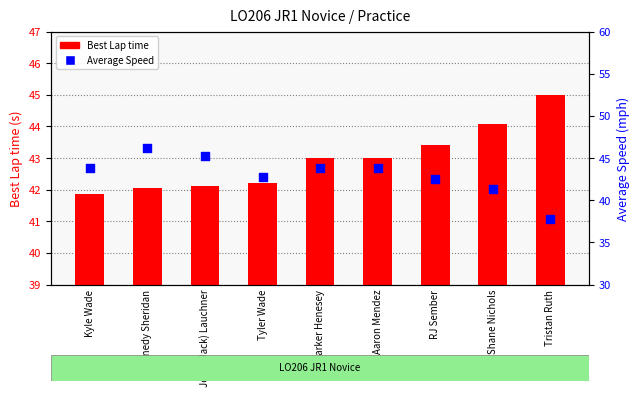

At how many categories does at least one series exceed 43?

8